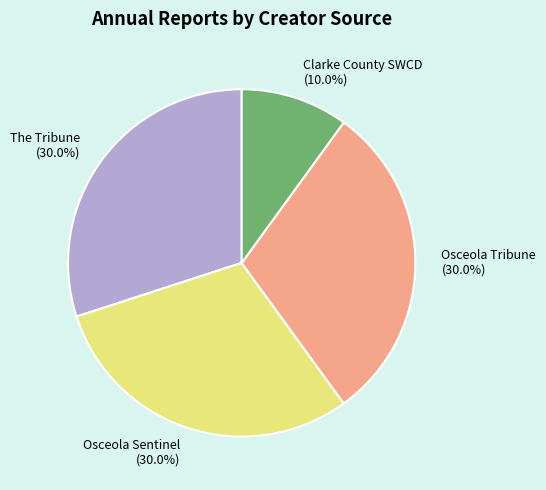

Does The Tribune represent more than half of the total?

No